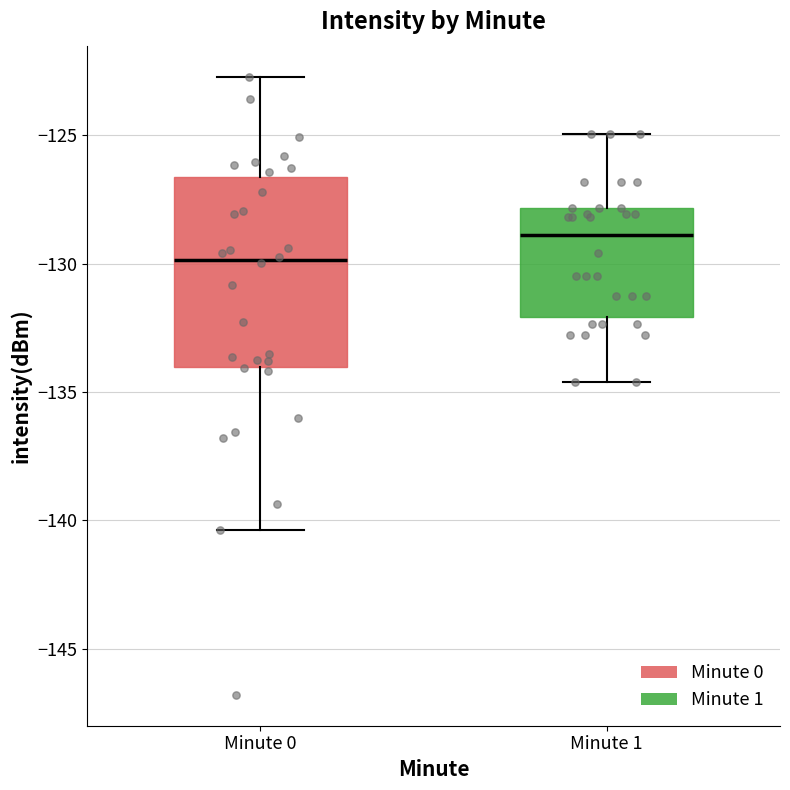

Where is the upper edge of the box for Minute 1 on the y-axis? The values are not printed on the chart, so give them approximately, as read against the axis.

-128.0